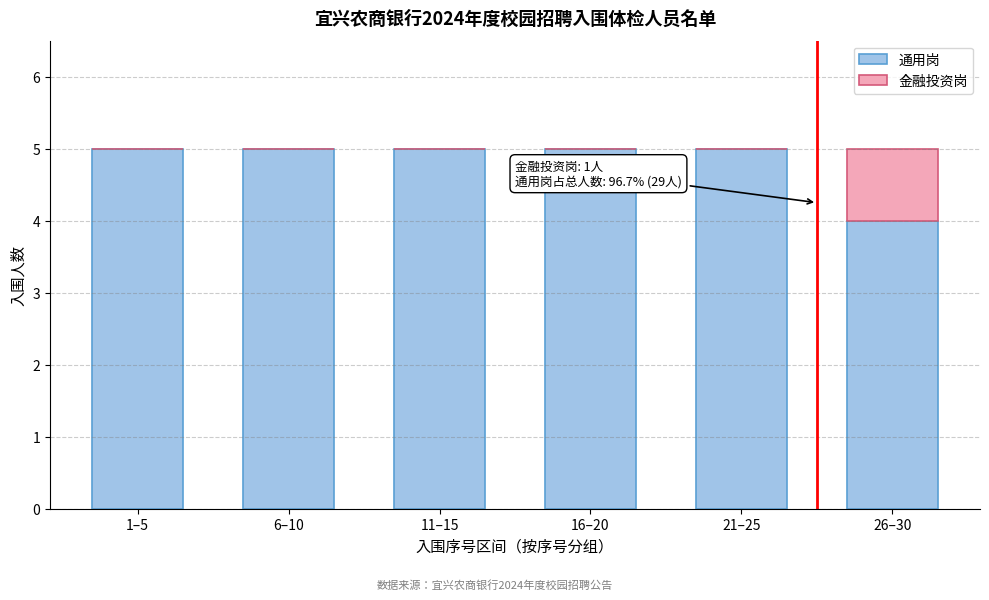

Reading right to left, what are the values for 通用岗?

26–30=4	21–25=5	16–20=5	11–15=5	6–10=5	1–5=5